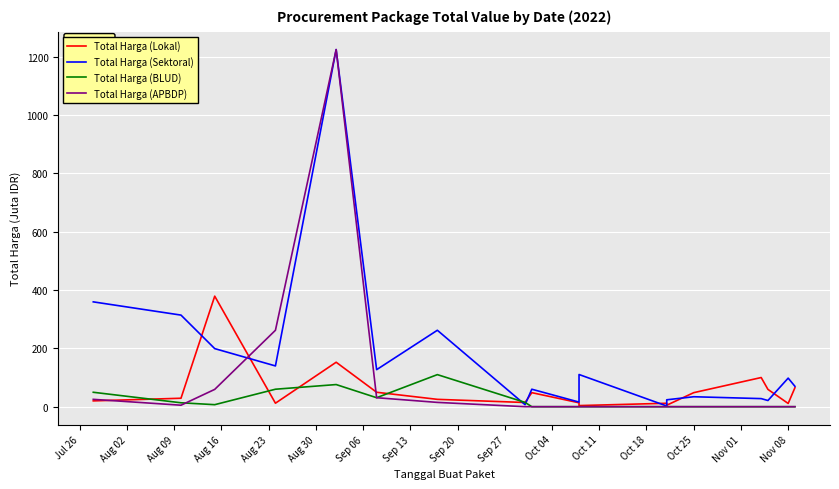

Is it true that Total Harga (BLUD) equals 61.9 at Oct 11?

False